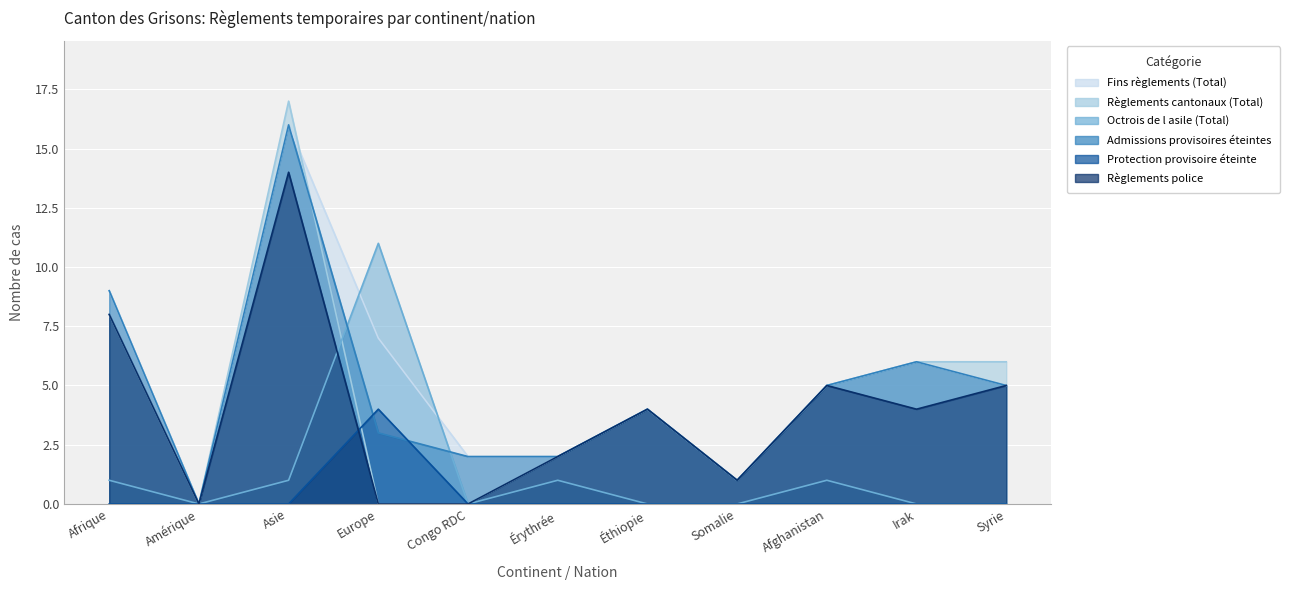

Is the value of Règlements police at Asie greater than the value of Protection provisoire éteinte at Afrique?

Yes